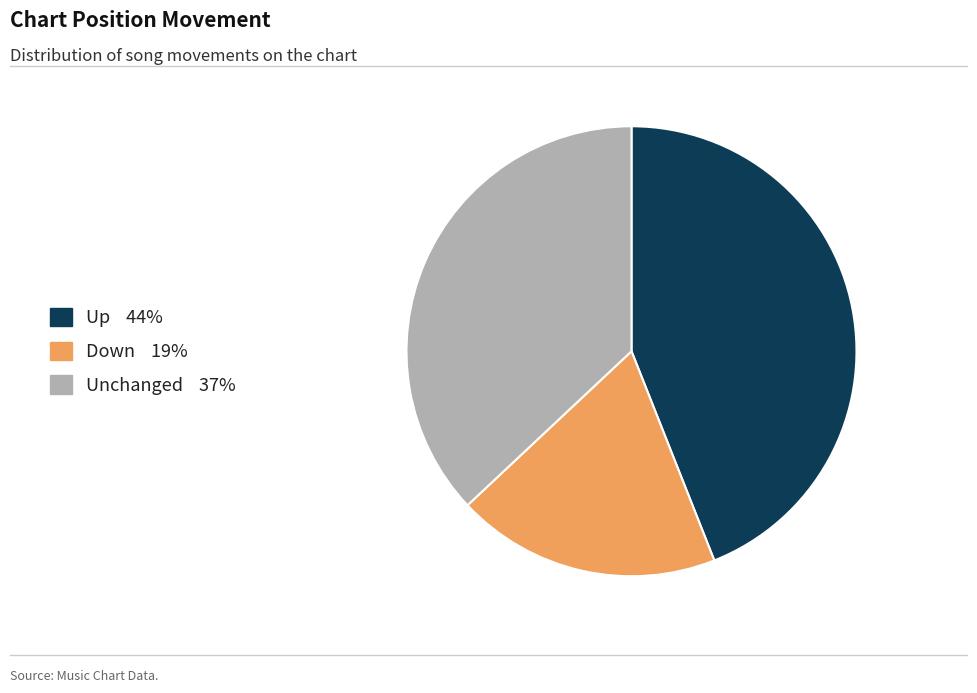

Is there a majority slice in this chart?

No